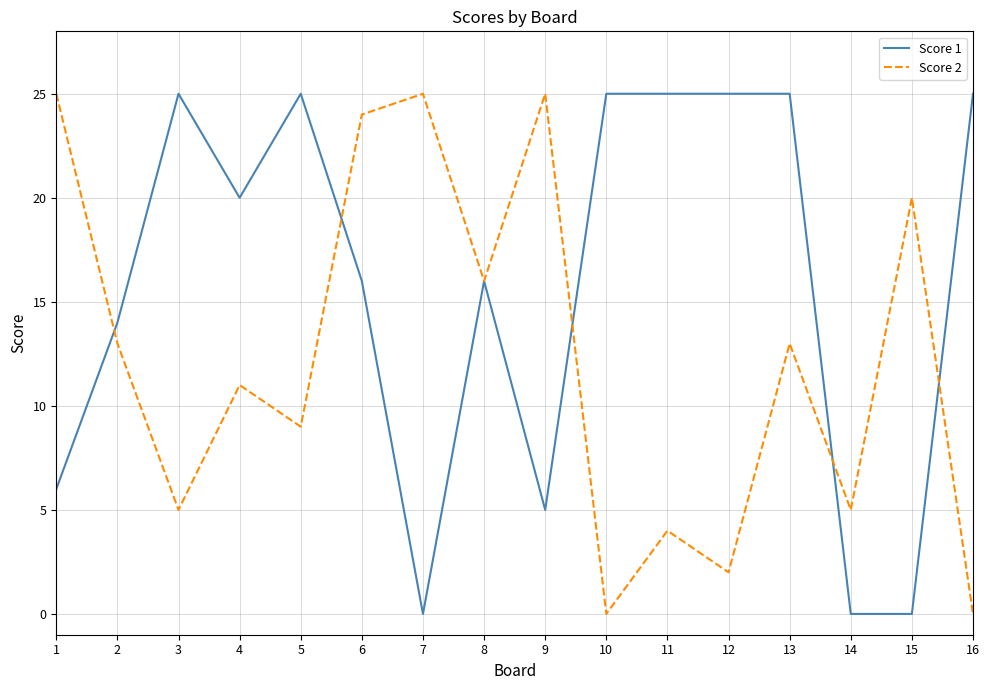

Where is Score 1 nearest to the value 12?

2